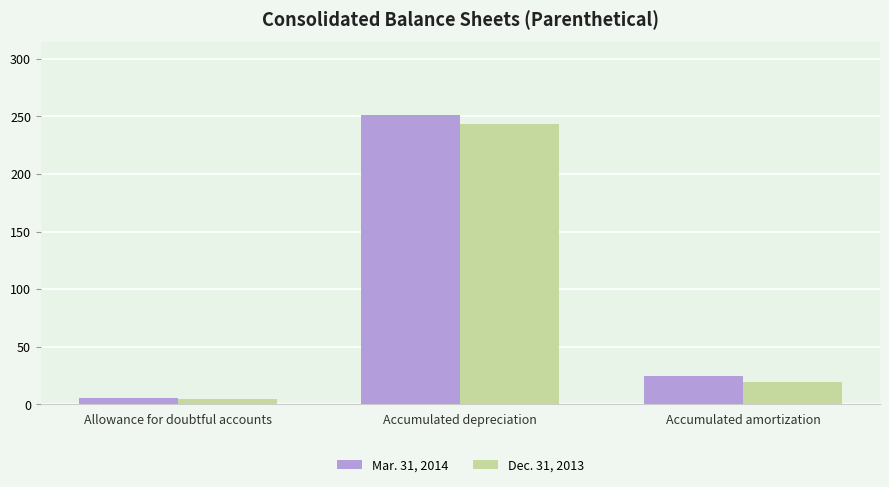

Are the bars horizontal?

No